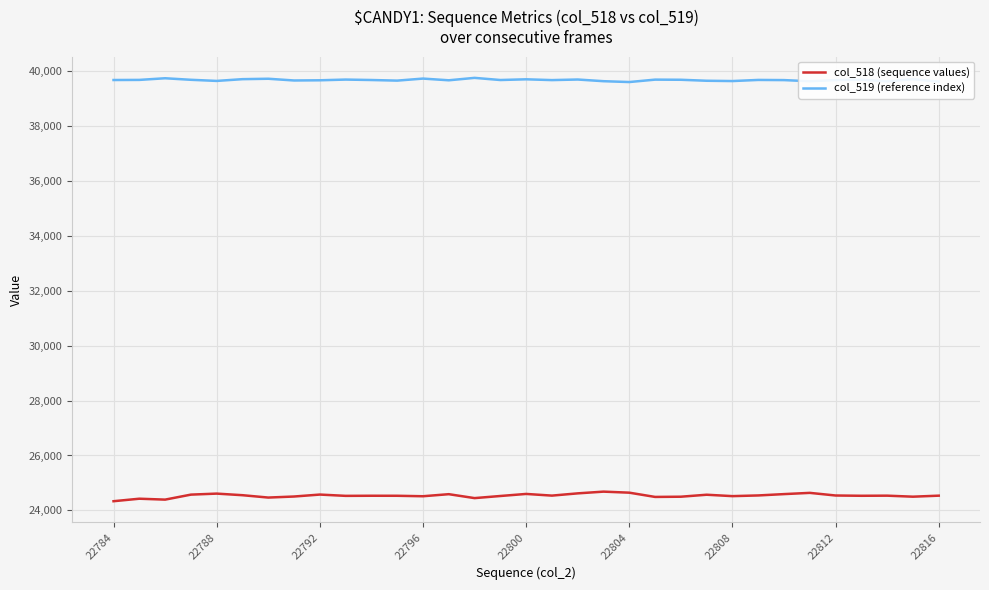

True or false: col_519 (reference index) and col_518 (sequence values) intersect in this chart.

False